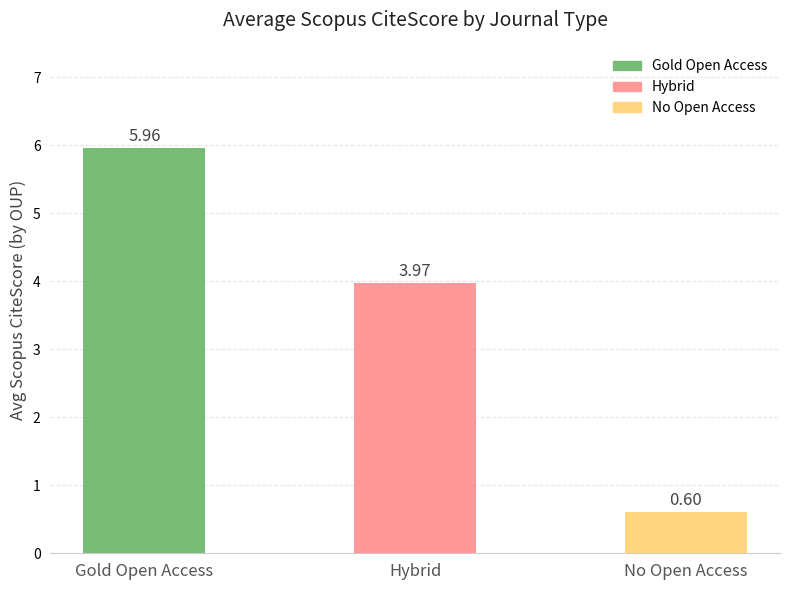

Where does the data first go above 3?

Gold Open Access